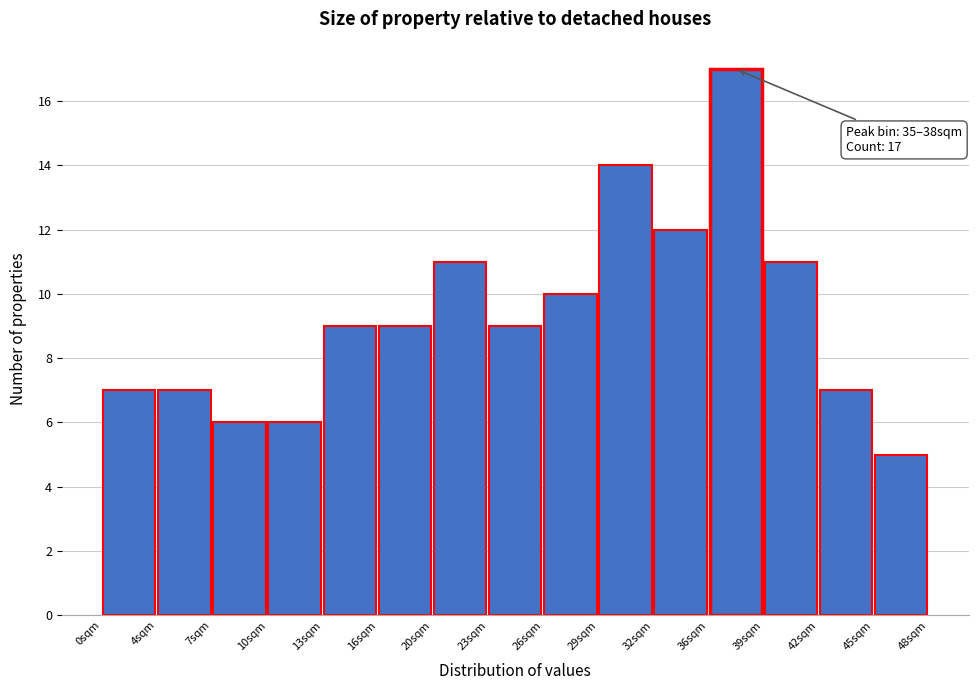

Over which range of the x-axis is the bar tallest?

35.5 to 39.0